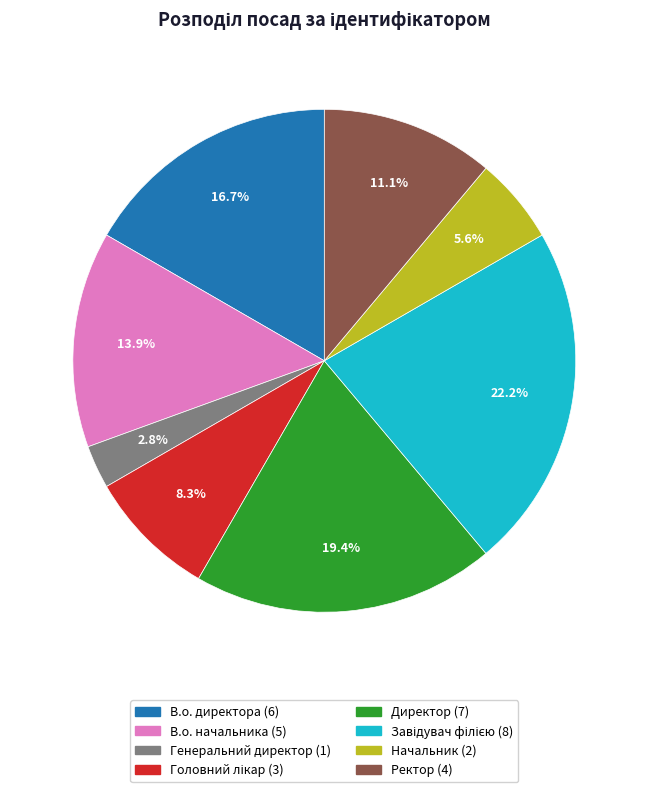

What is the smallest slice in the pie chart?

Генеральний директор